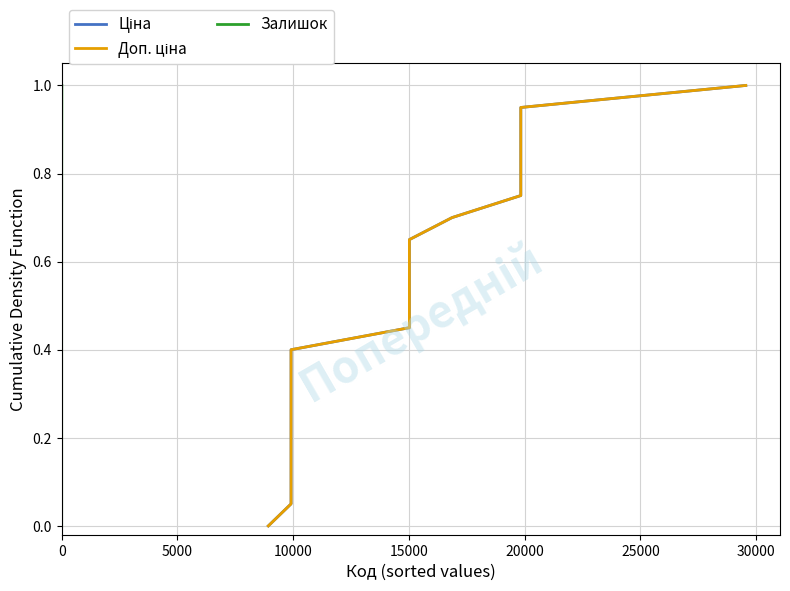

True or false: Доп. ціна and Залишок cross at least once.

False